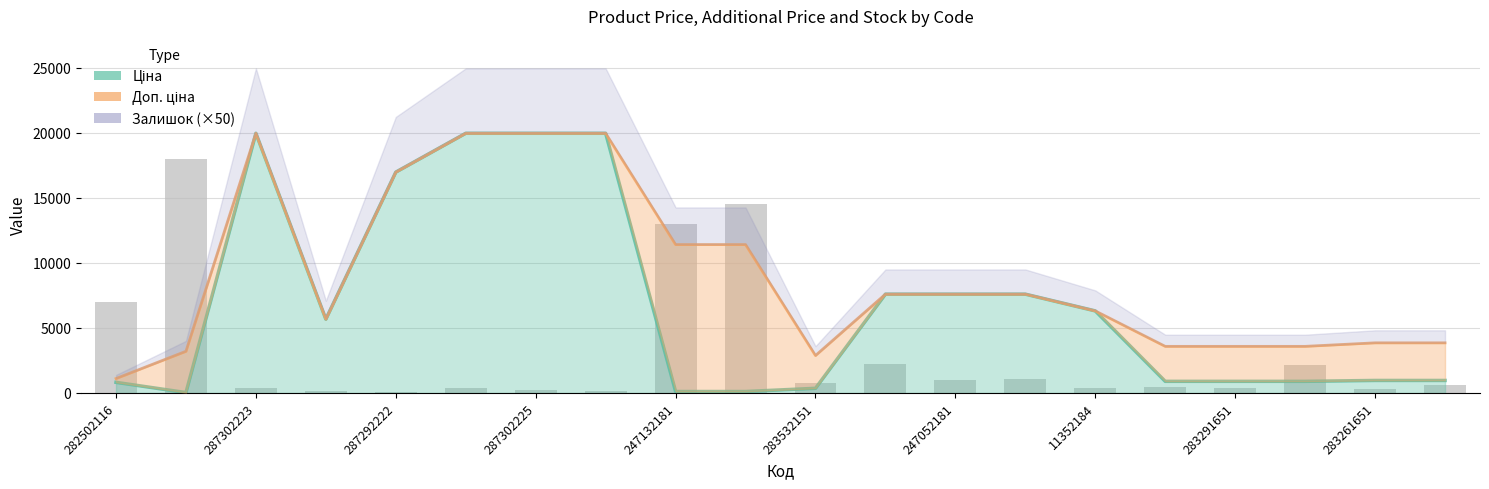

What is the difference between the maximum and minimum values in the Ціна series?

19932.1